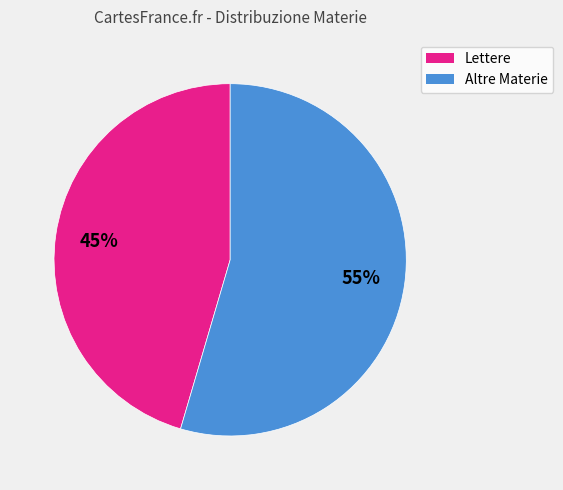

Is there any slice that represents more than half of the pie?

Yes